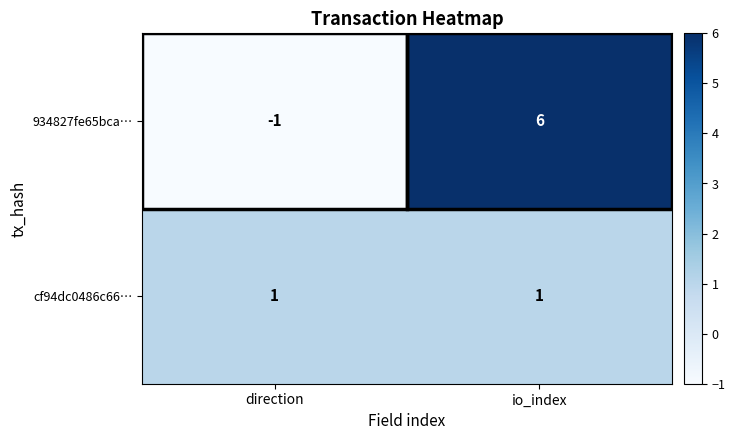

The 934827fe65bca… series shows -1 at direction. True or false?

True